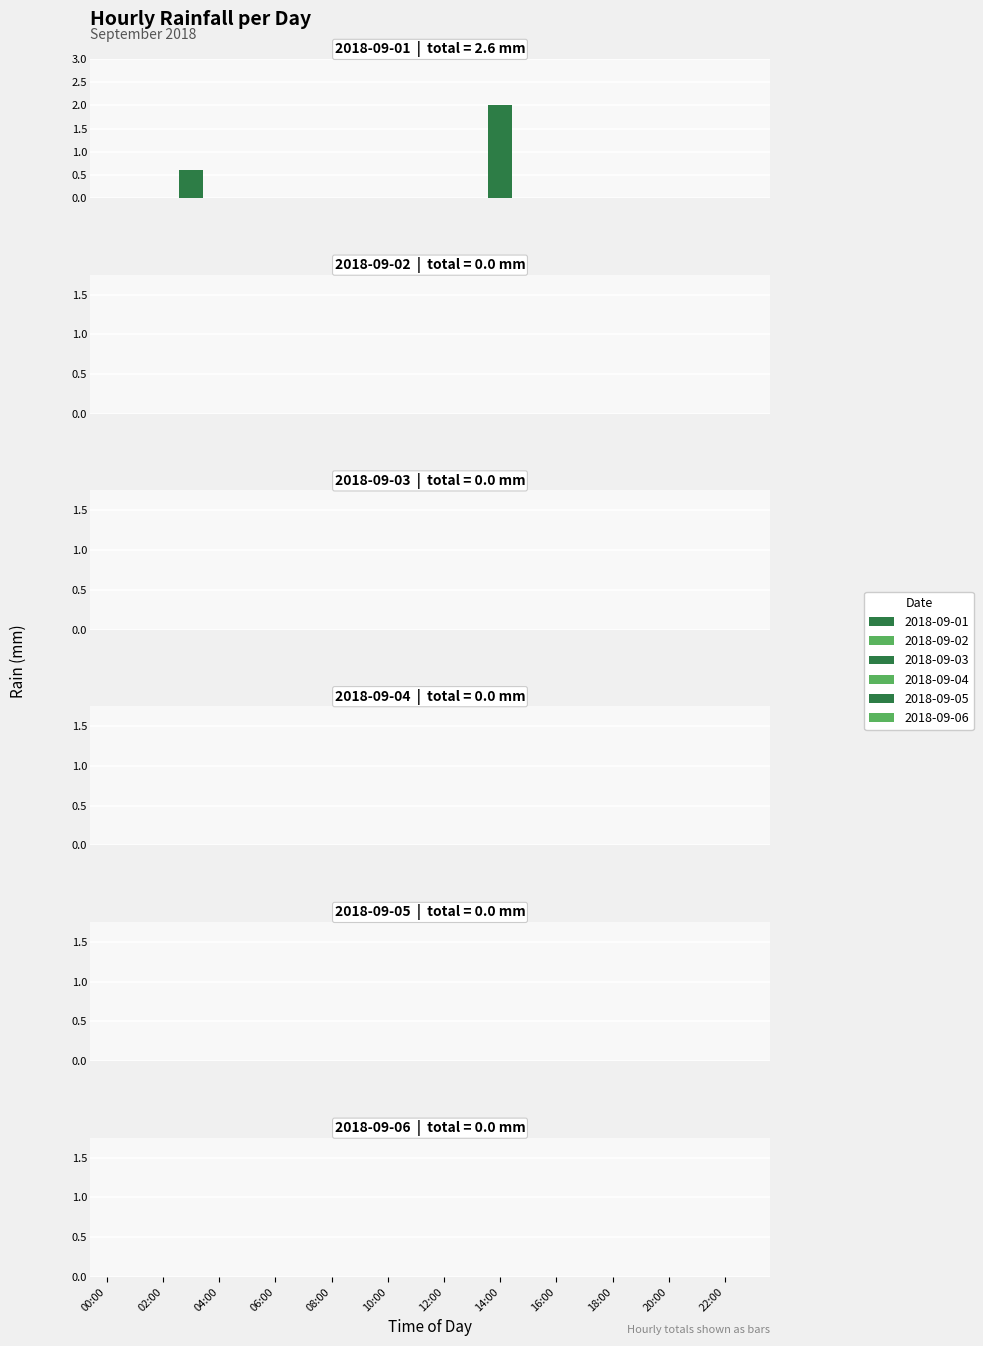

Are the bars horizontal?

No